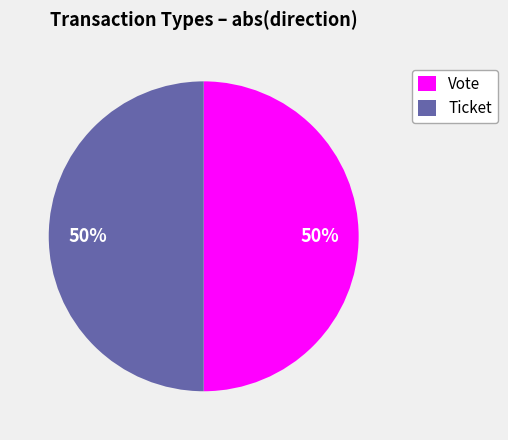

To the nearest percent, what percentage of the pie is Vote?

50%